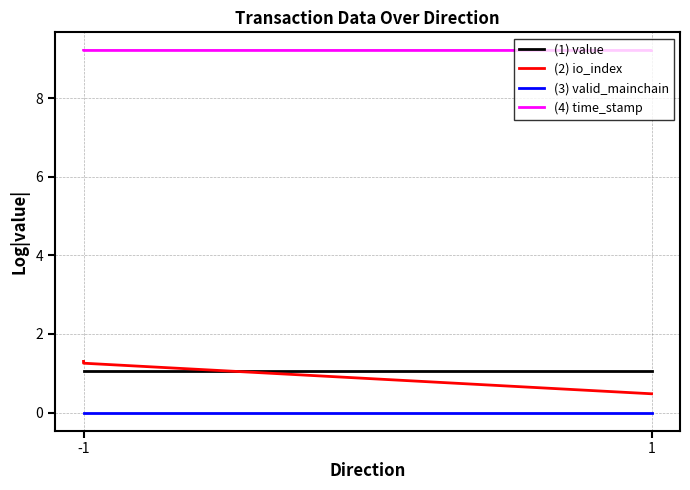

How many distinct data groups are displayed?

4